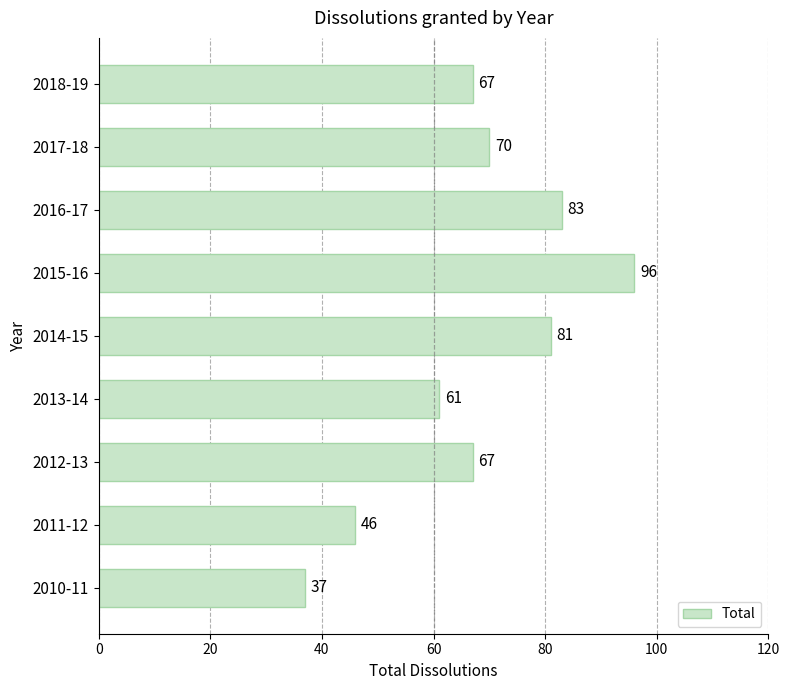

The chart shows a value of 96 at 2015-16. True or false?

True